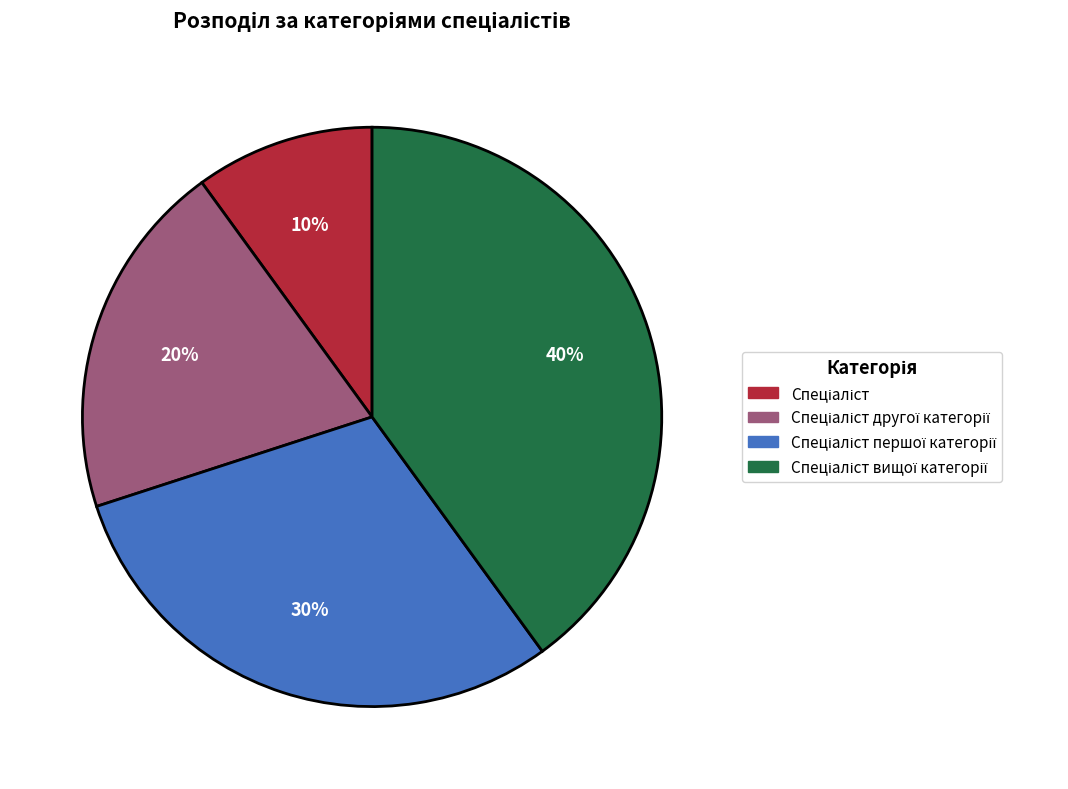

To the nearest percent, what is the average slice percentage?

25%